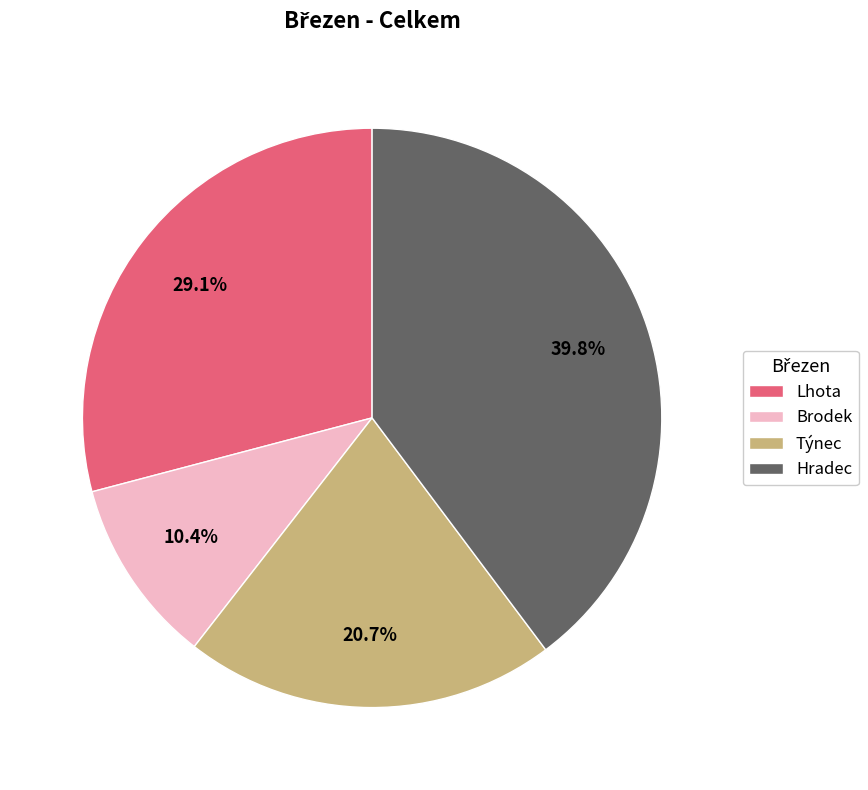

True or false: Brodek accounts for 10% of the total.

True